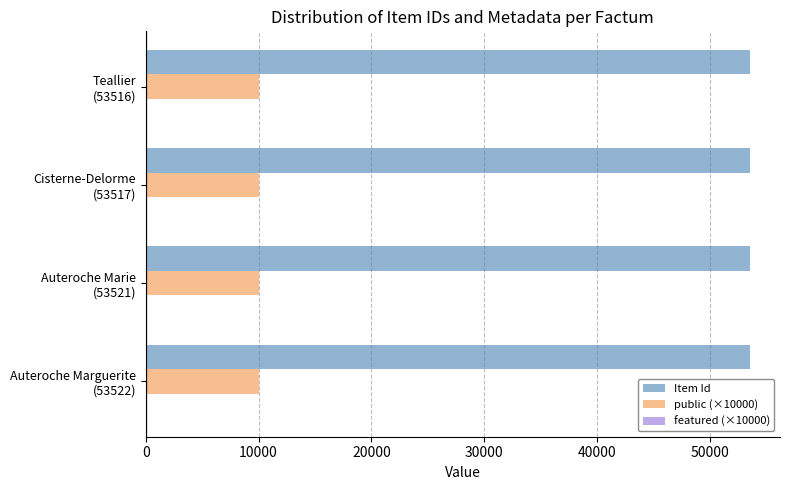

What is the average value of the public (×10000) series?

10000